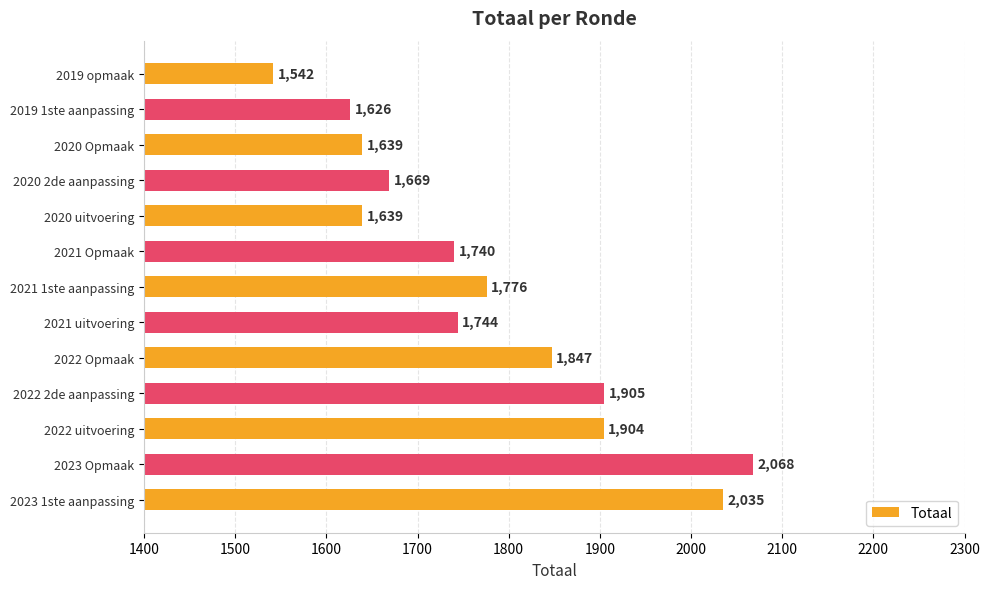

Reading top to bottom, extract all data points from this chart.

1542	1626	1639	1669	1639	1740	1776	1744	1847	1905	1904	2068	2035